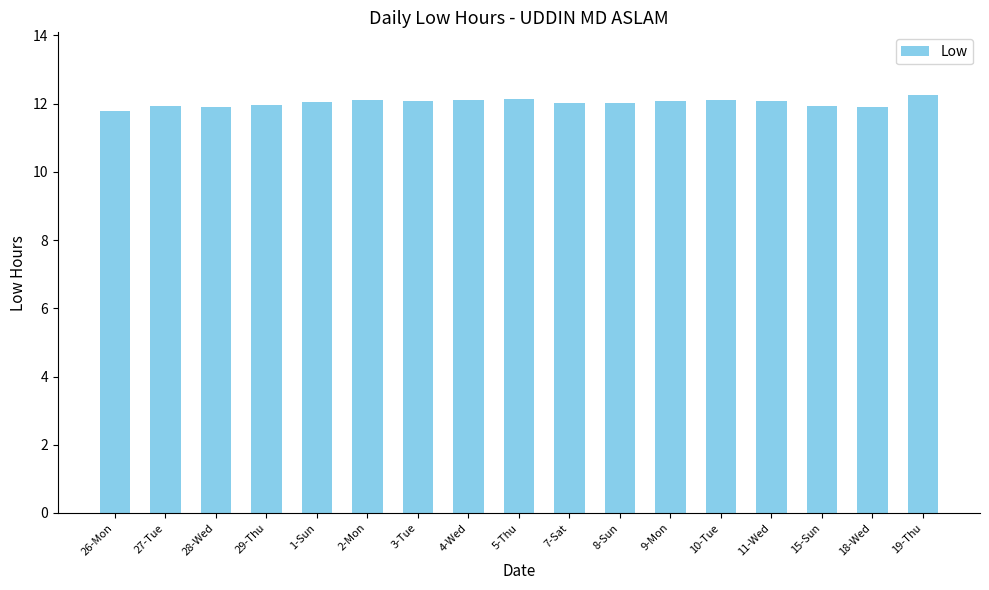

True or false: the data shows 11.9 at 29-Thu.

True